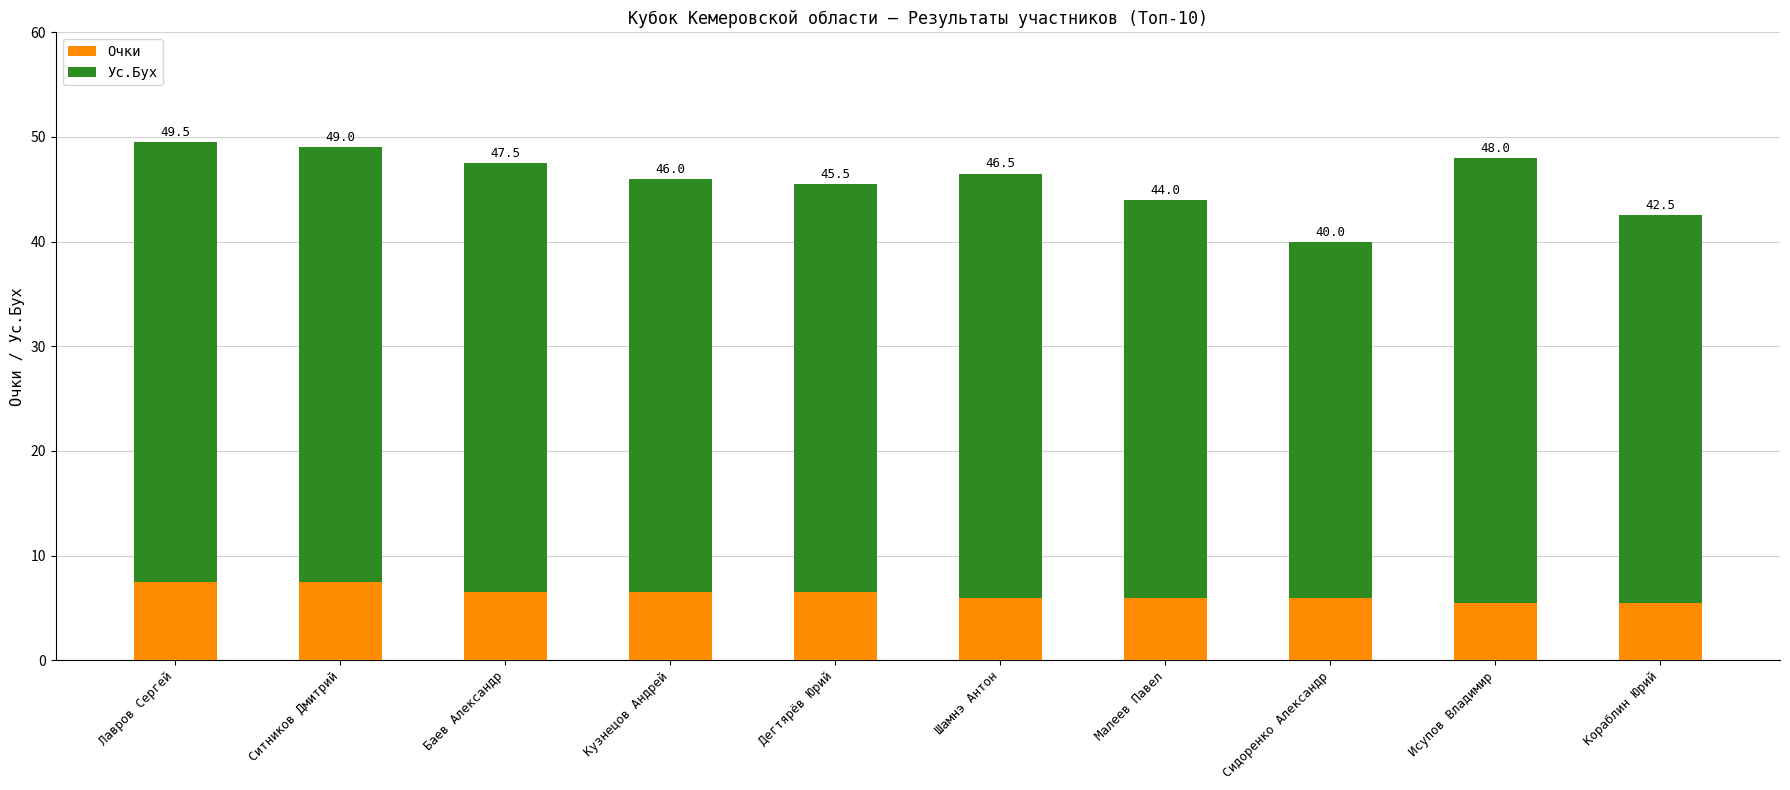

How many bars are there in total?

10